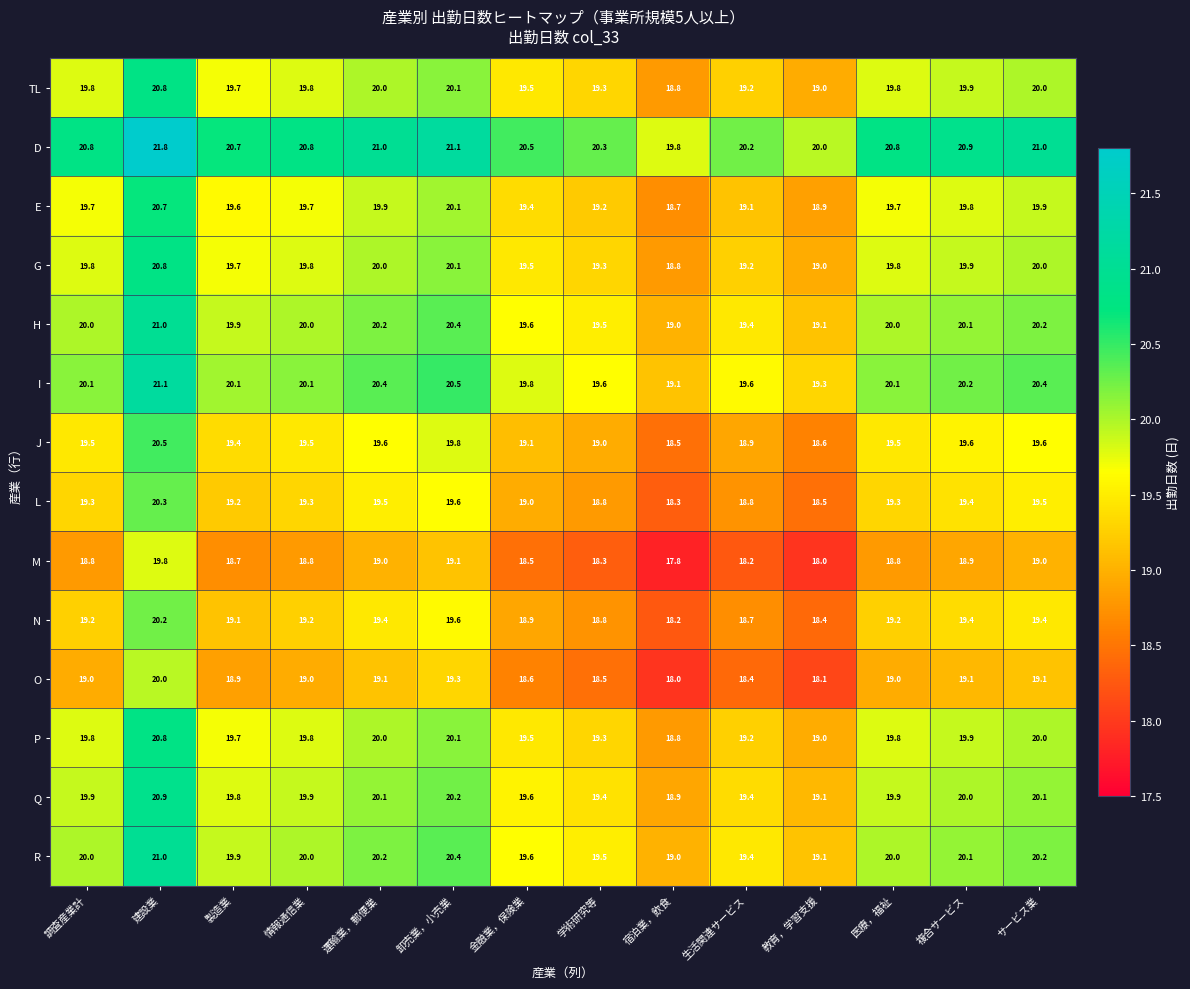

The O series shows 29.3 at 教育，学習支援. True or false?

False